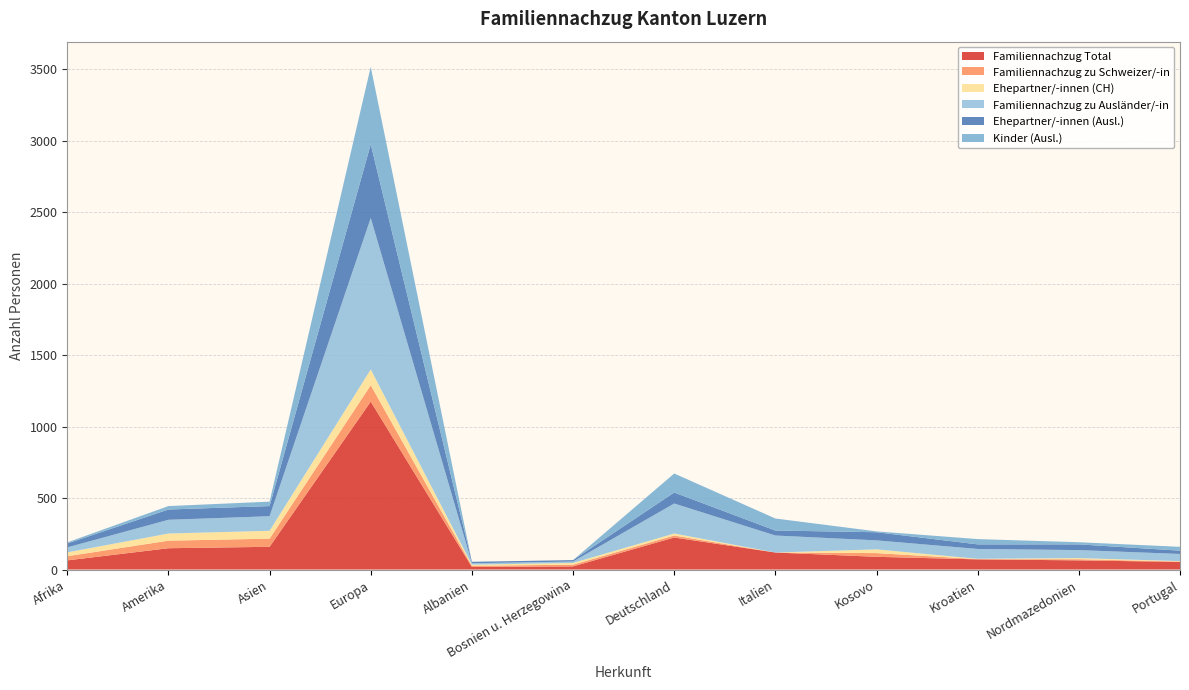

Reading left to right, transcribe all the data shown in this chart.

Familiennachzug Total: 64	149	159	1175	18	22	224	119	89	71	64	53
Familiennachzug zu Schweizer/-in: 29	53	57	115	8	12	14	0	26	2	8	3
Ehepartner/-innen (CH): 27	50	55	110	8	12	14	0	26	2	8	3
Familiennachzug zu Ausländer/-in: 35	96	102	1060	10	10	210	119	63	69	56	50
Ehepartner/-innen (Ausl.): 27	72	71	516	10	10	77	35	57	32	40	23
Kinder (Ausl.): 8	24	31	542	0	0	133	84	6	37	15	27